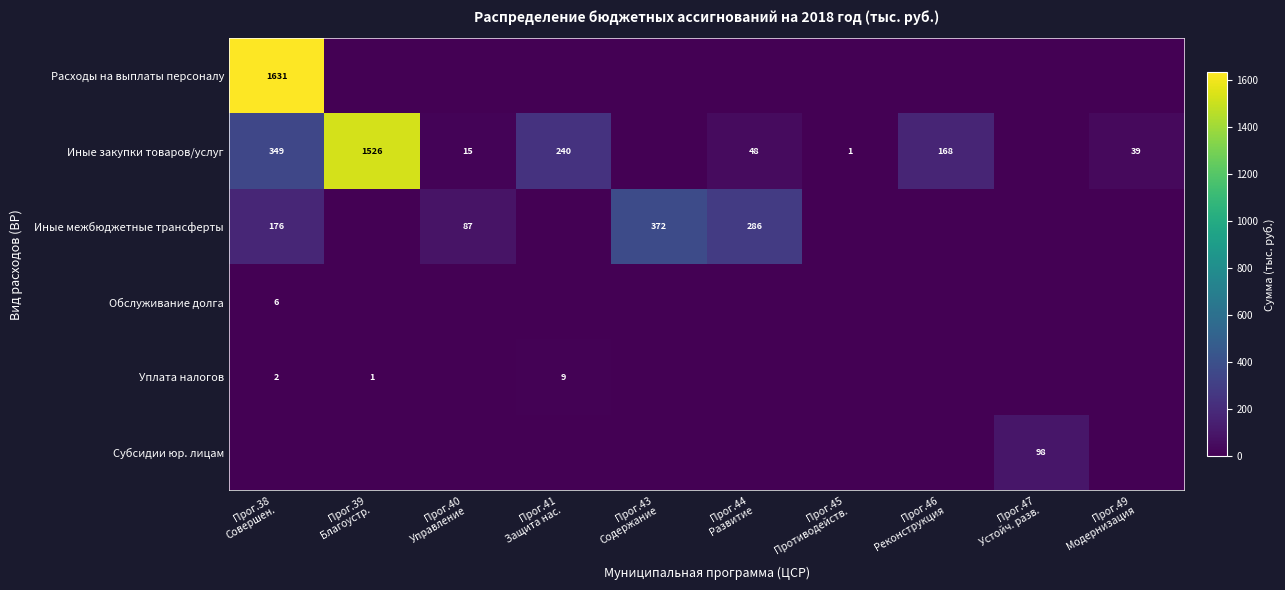

What is the average value of the Иные межбюджетные трансферты series?

92